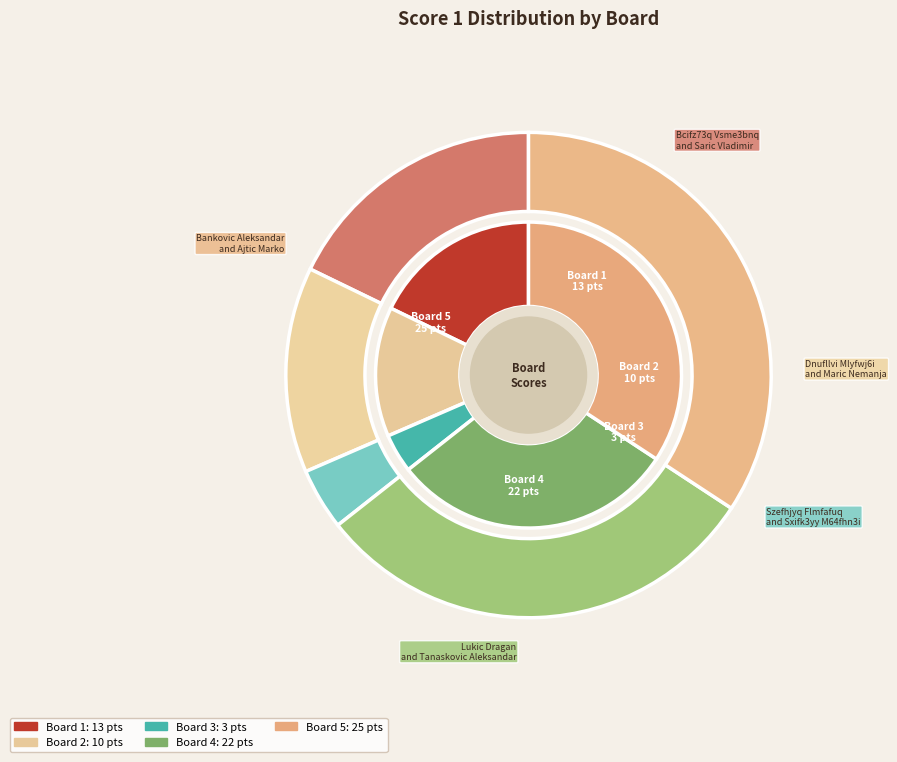

What percentage is the Board 5 slice, to the nearest percent?

34%